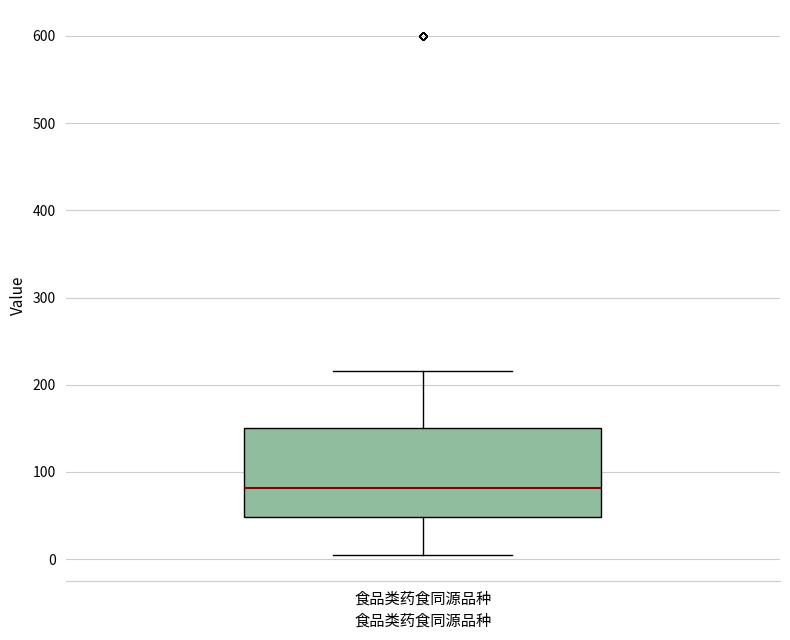

Read this box plot against the y-axis: the position of the median line, the range covered by the box, and the ends of both whiskers. The values are not printed on the chart, so give them approximately, as read against the axis.

median 80, box 50 to 150, whiskers 10 to 220